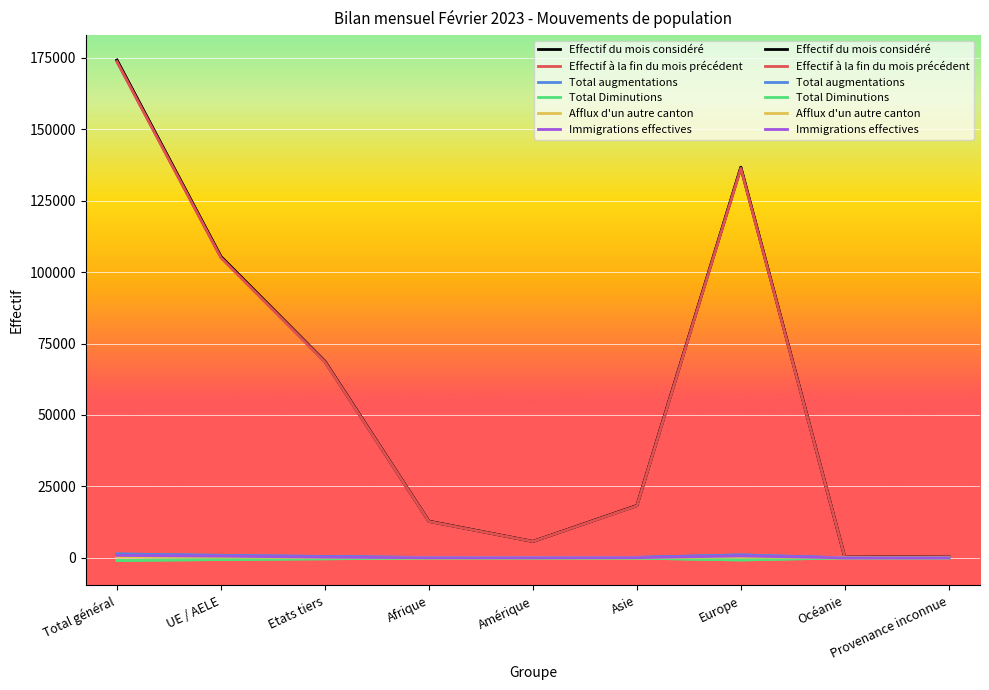

What is the value of the Afflux d'un autre canton point at the 2nd from the left?

286